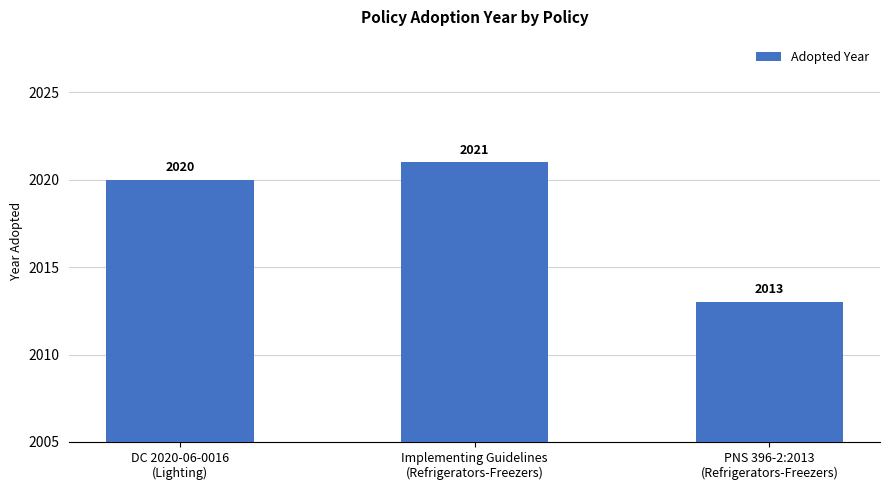

What is the greatest value displayed?

2021